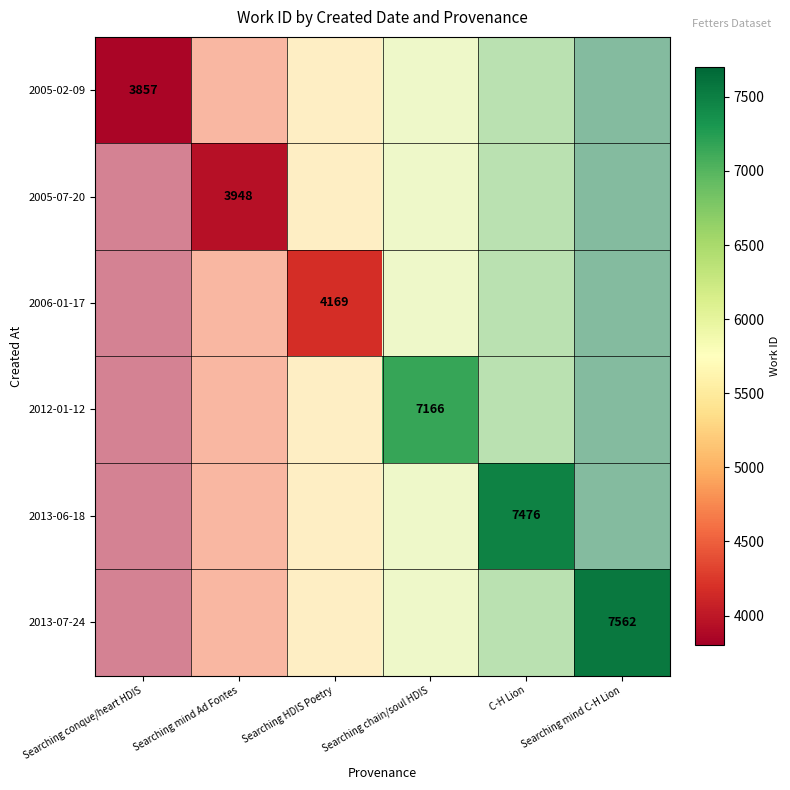

What is the maximum value shown in the chart?

7562.0